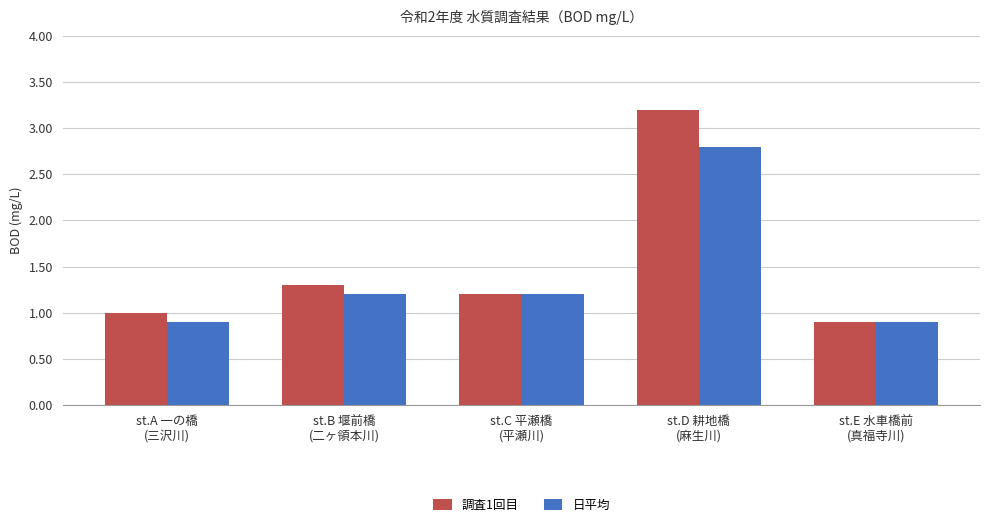

What is the minimum value shown in the chart?

0.9